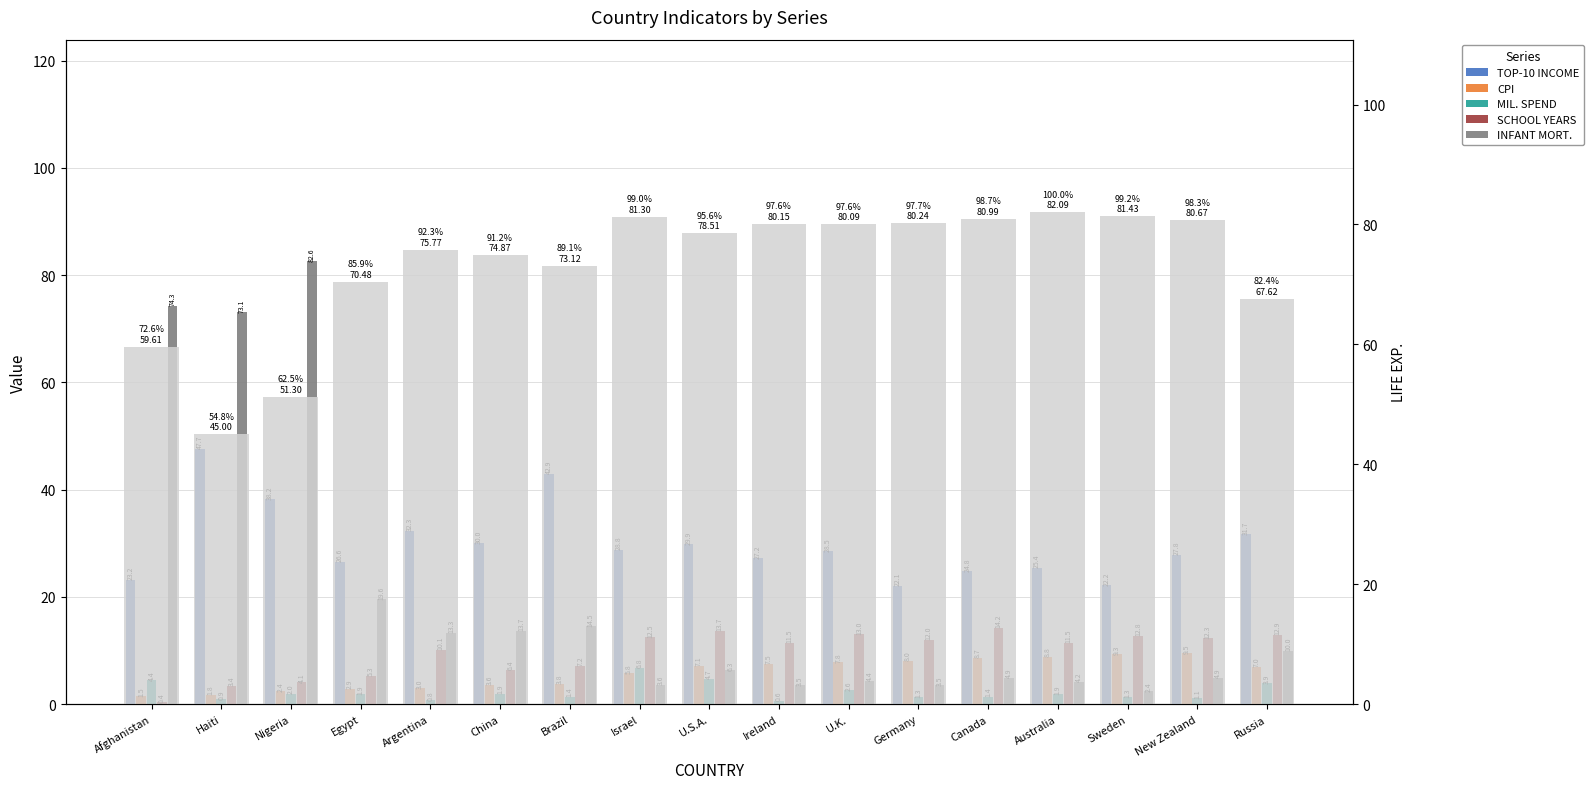

What position from the left is U.S.A.?

9